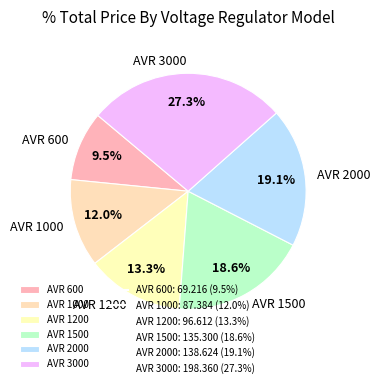

Does AVR 2000 represent more than half of the total?

No